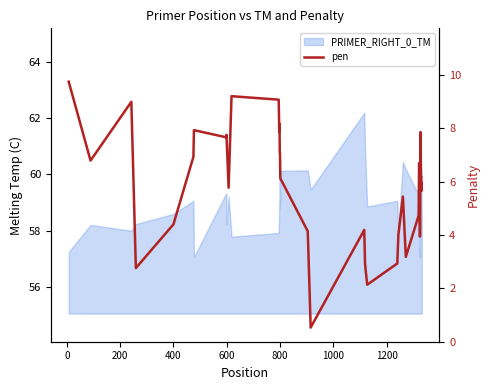

How many values are below 6?

18